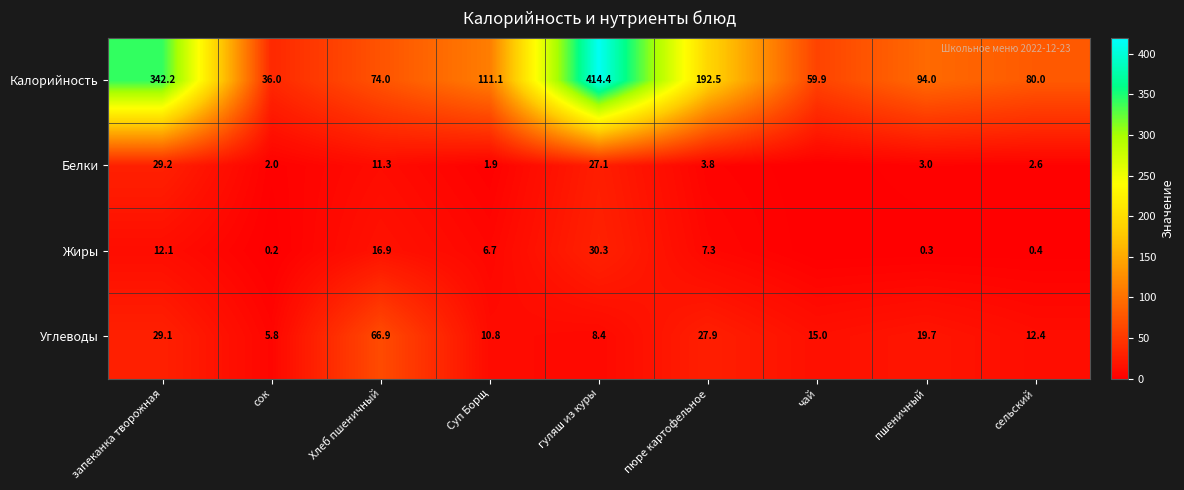

Where does the Калорийность series first go above 94?

запеканка творожная